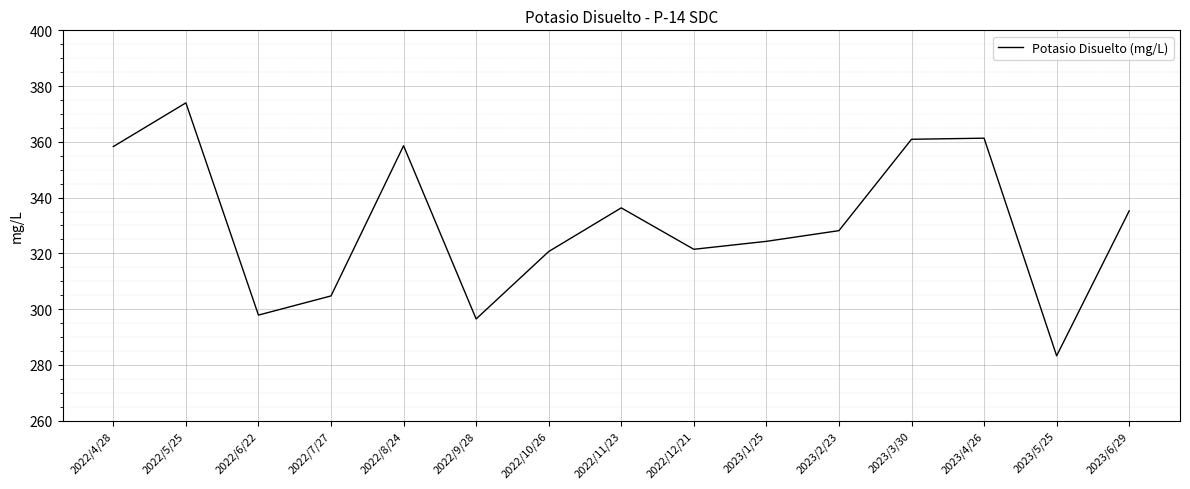

What is the greatest value displayed?

374.0